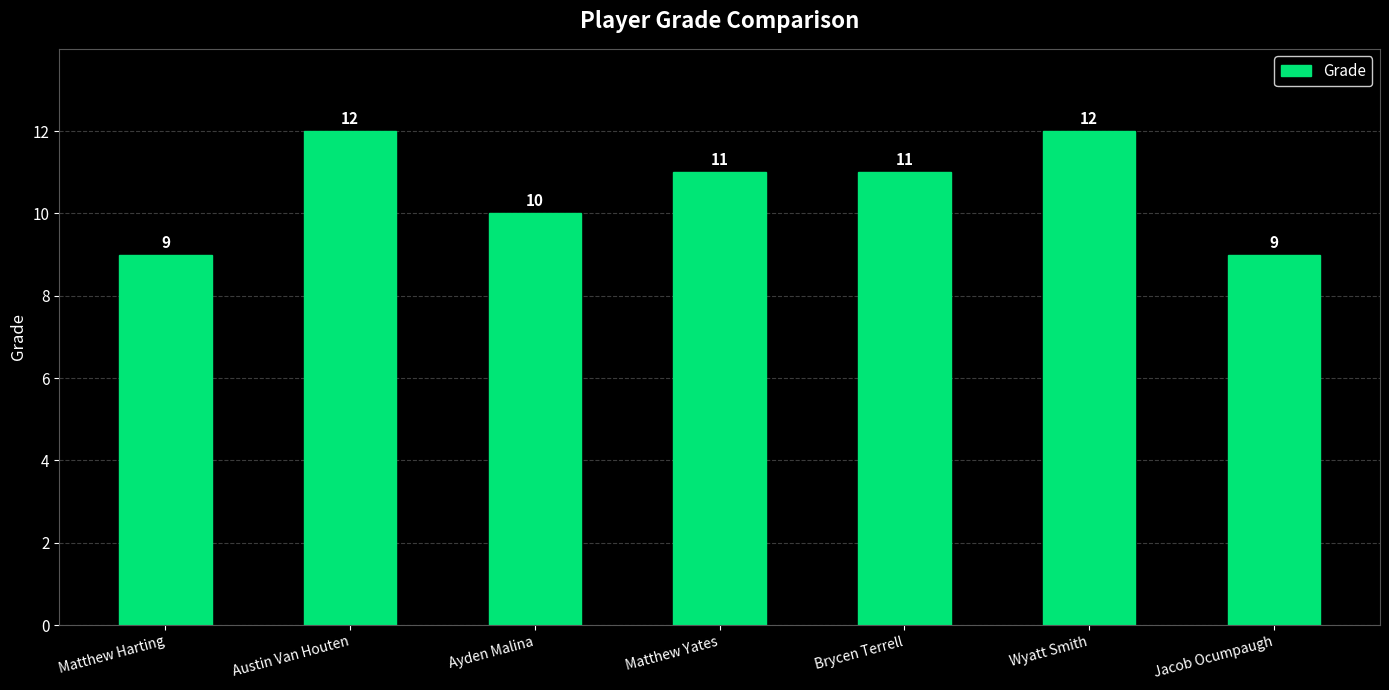

Reading left to right, extract all data points from this chart.

9	12	10	11	11	12	9